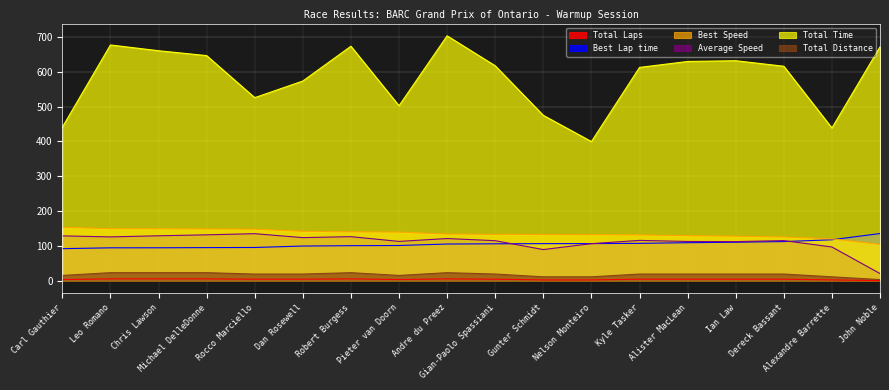

How many times do Best Lap time and Best Speed cross each other?

1